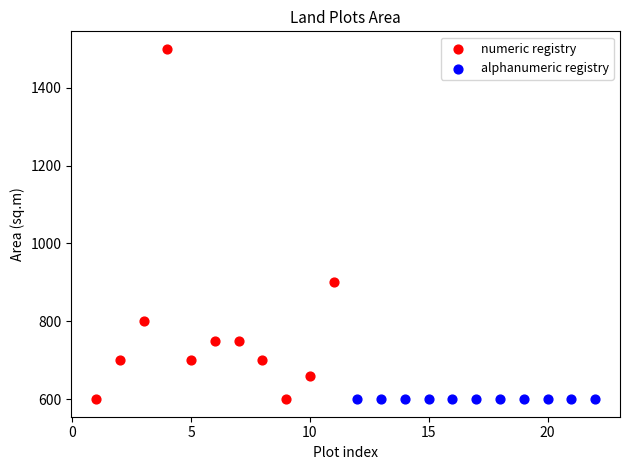

What are all the series names shown in the legend?

numeric registry, alphanumeric registry